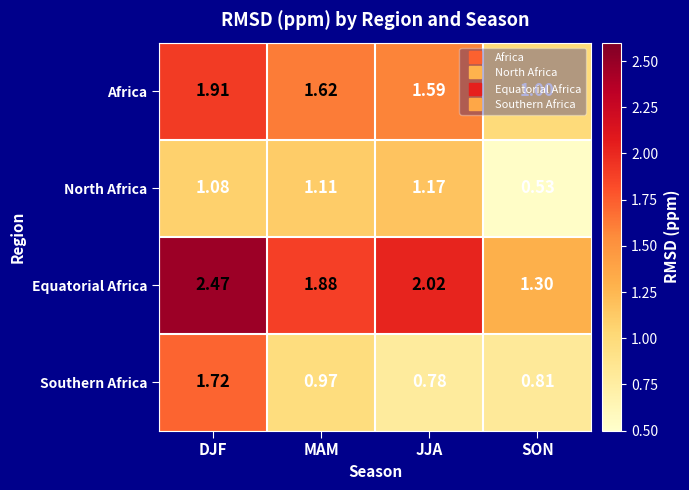

Which series has the widest spread of values?

Equatorial Africa